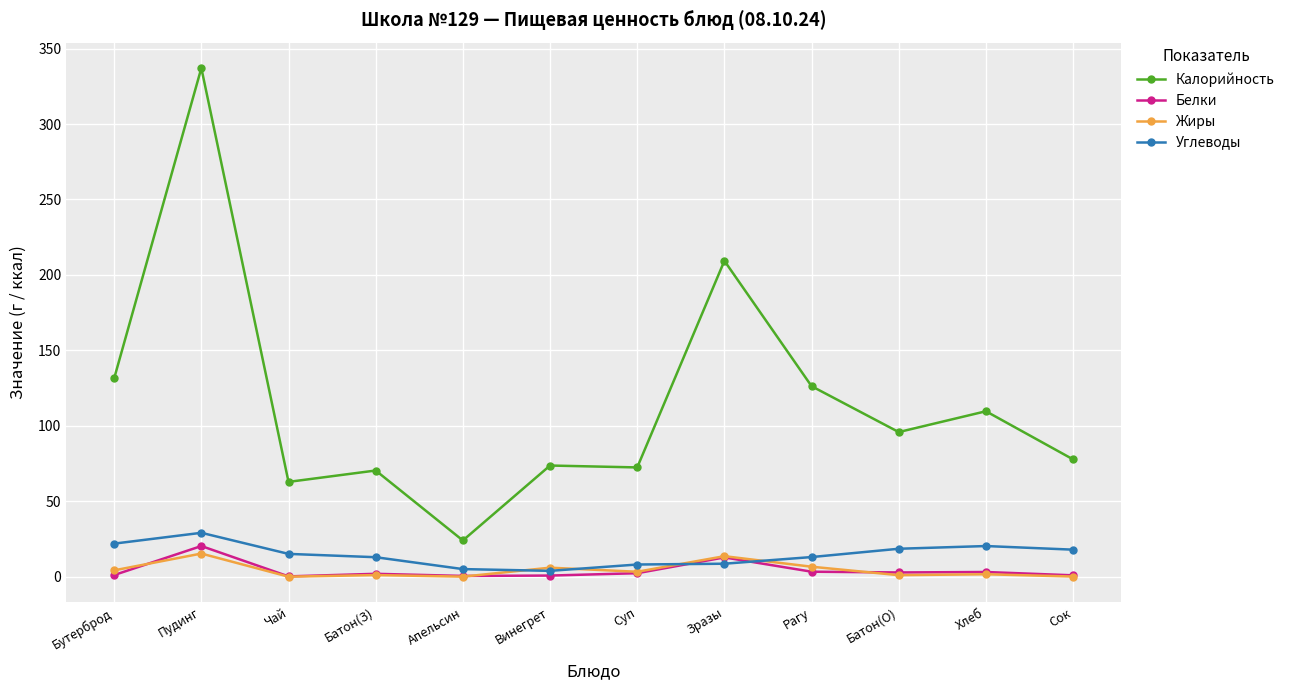

True or false: Калорийность and Жиры intersect in this chart.

False